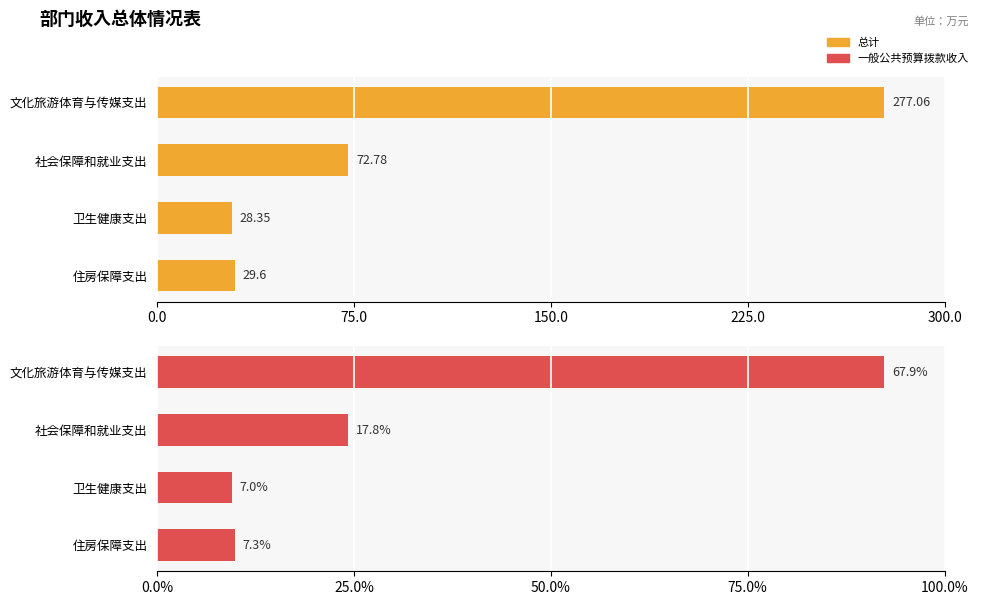

At how many categories does at least one series exceed 145?

1